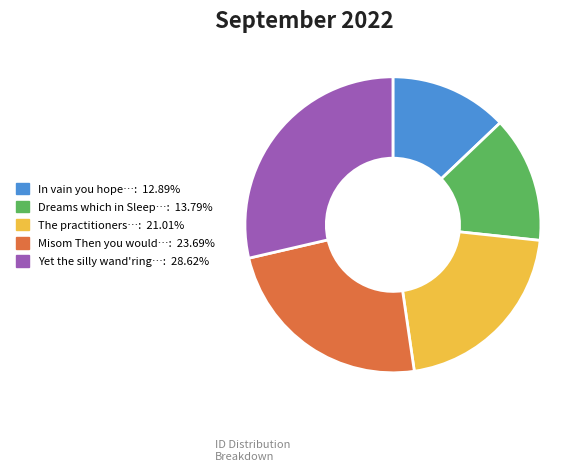

Is there a majority slice in this chart?

No